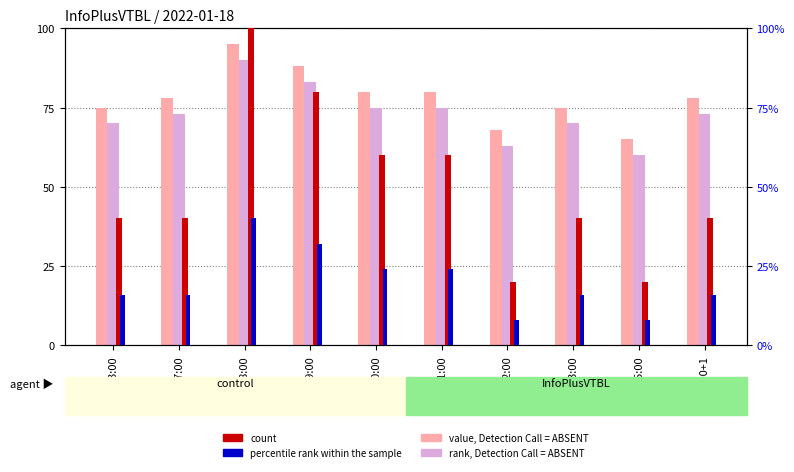

How many data points in count are less than 40?

2